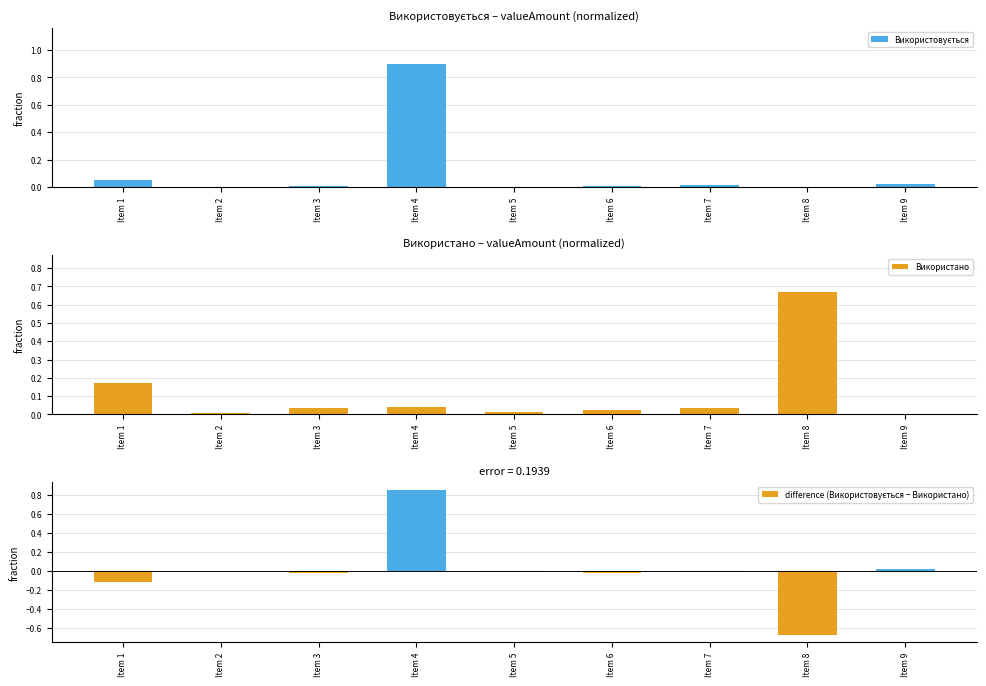

What is the maximum value for Використано?

0.7